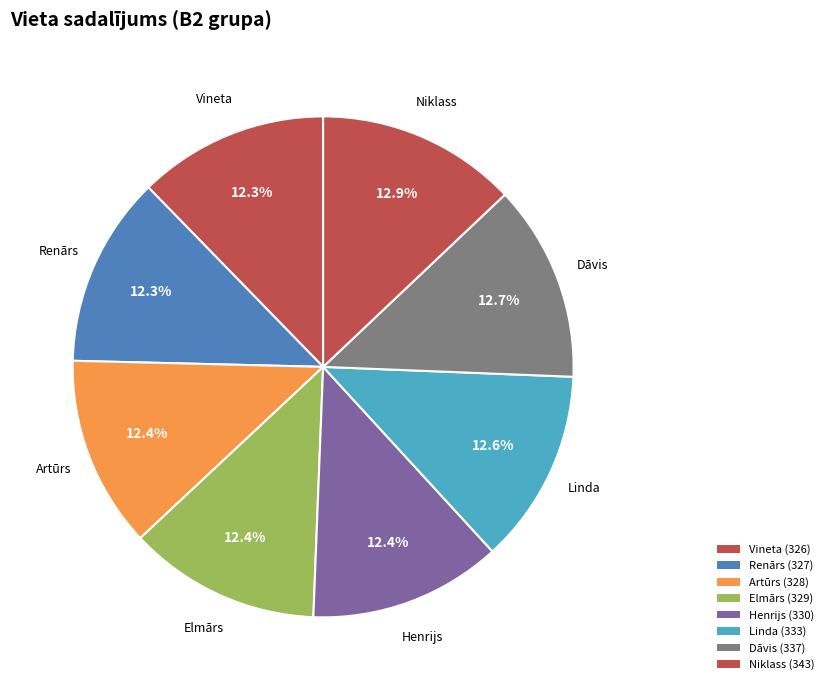

How many segments does this pie chart have?

8